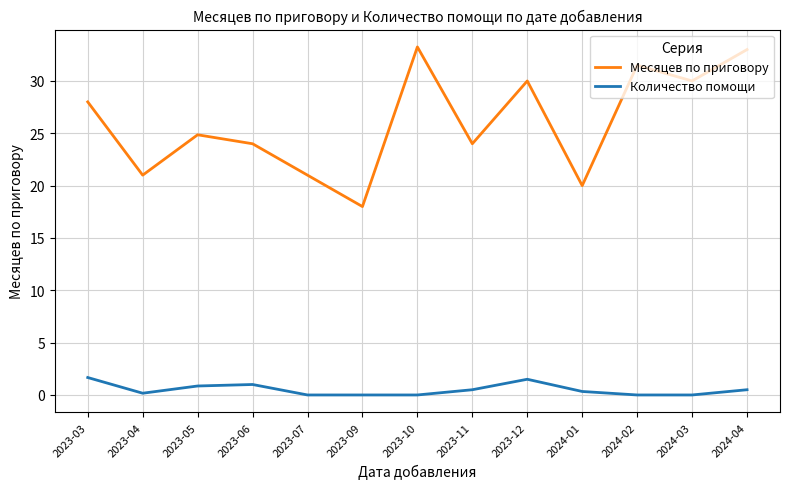

True or false: Количество помощи and Месяцев по приговору intersect in this chart.

False